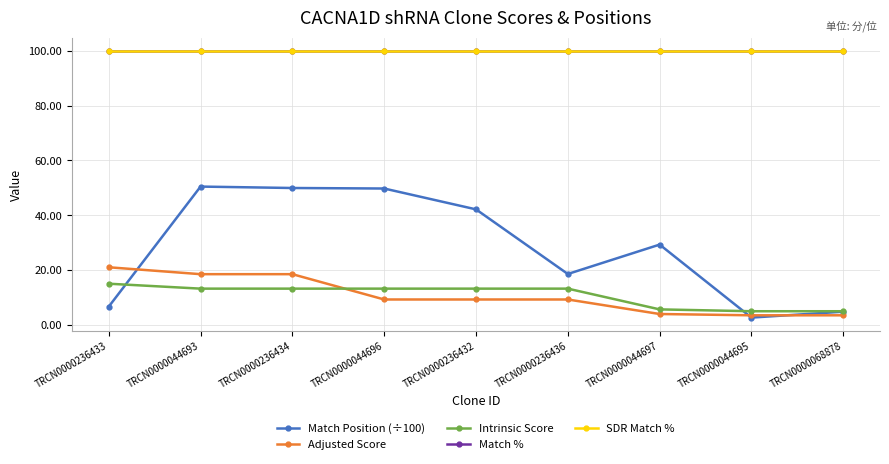

Reading right to left, extract all data points from this chart.

Match Position (÷100): 4.8	2.6	29.3	18.6	42.1	49.8	49.9	50.5	6.6
Adjusted Score: 3.5	3.5	3.9	9.2	9.2	9.2	18.5	18.5	21.0
Intrinsic Score: 5.0	5.0	5.6	13.2	13.2	13.2	13.2	13.2	15.0
Match %: 100.0	100.0	100.0	100.0	100.0	100.0	100.0	100.0	100.0
SDR Match %: 100.0	100.0	100.0	100.0	100.0	100.0	100.0	100.0	100.0